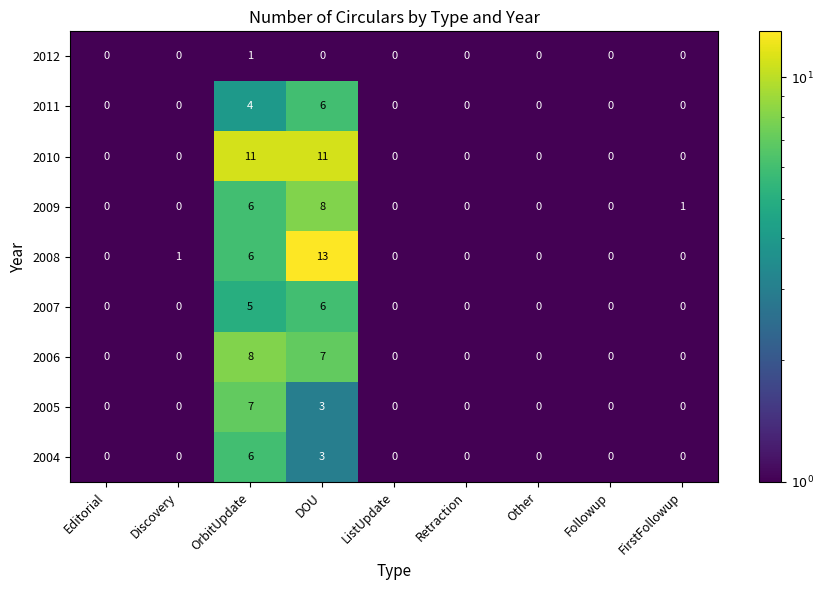

Between Discovery and OrbitUpdate, which series saw the biggest shift?

2010